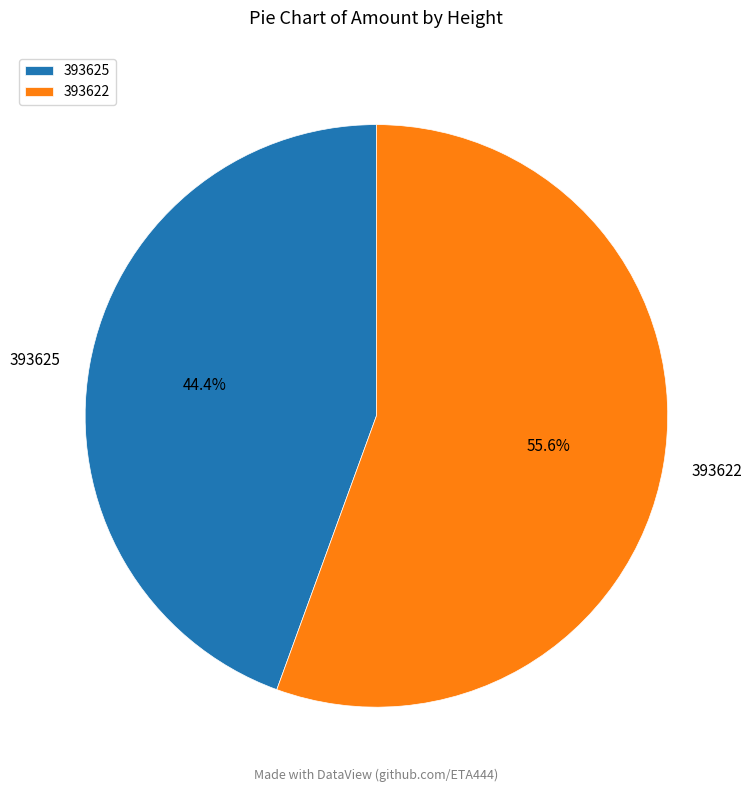

Does any single category account for the majority?

Yes